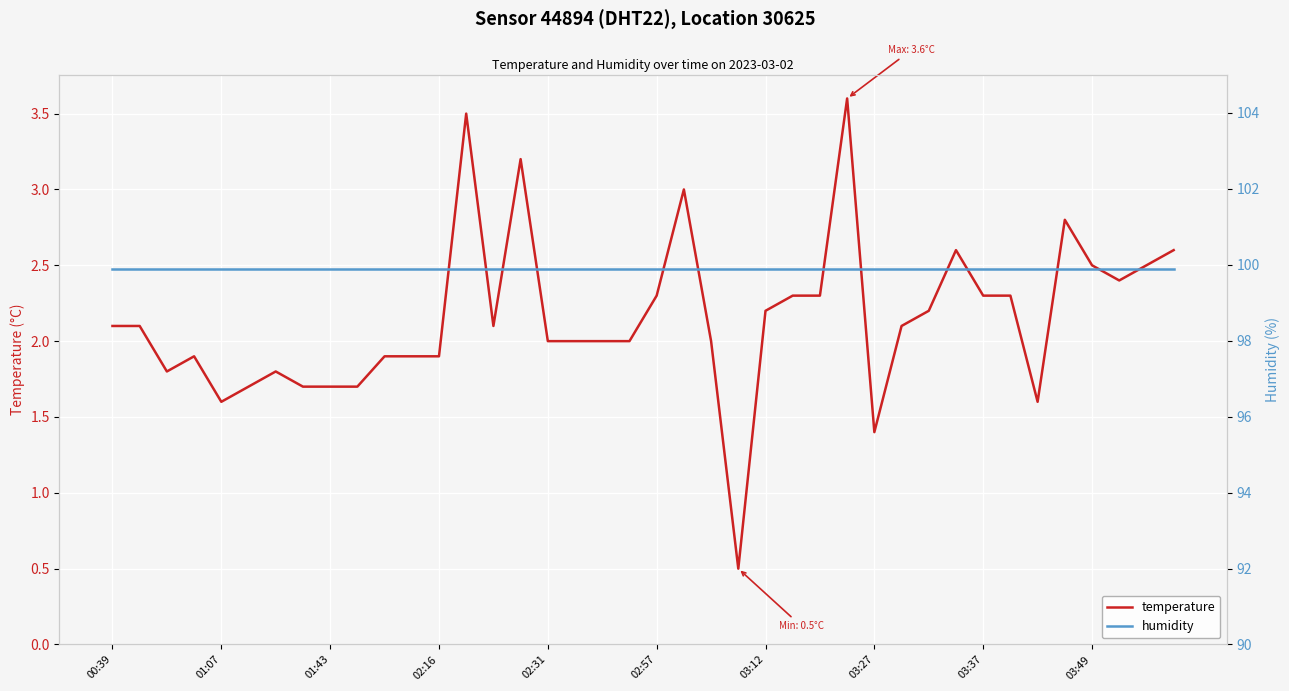

How many lines are shown in the chart?

2